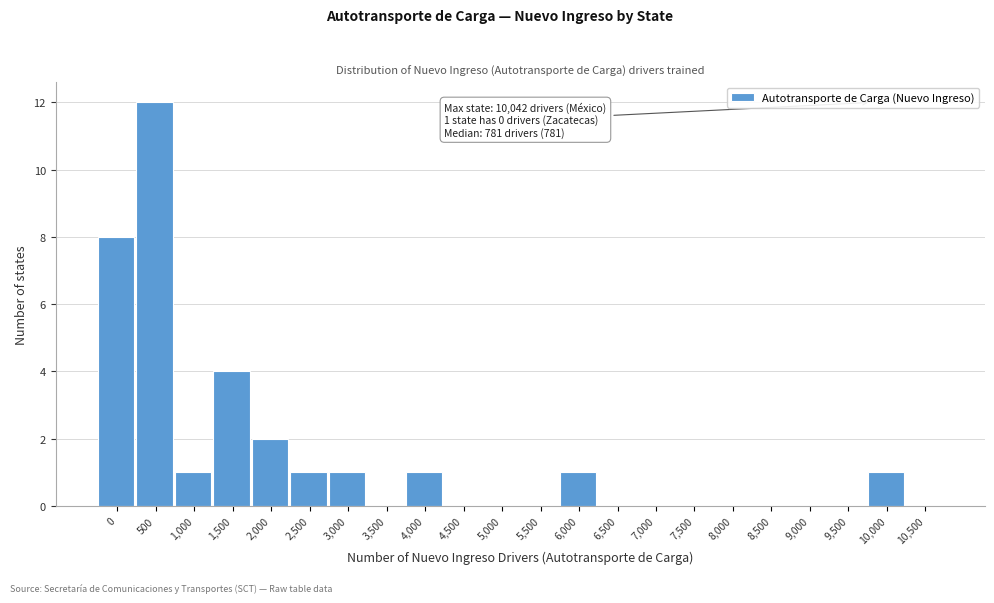

Reading left to right, list all the values displayed in this chart.

0=8	500=12	1,000=1	1,500=4	2,000=2	2,500=1	3,000=1	3,500=0	4,000=1	4,500=0	5,000=0	5,500=0	6,000=1	6,500=0	7,000=0	7,500=0	8,000=0	8,500=0	9,000=0	9,500=0	10,000=1	10,500=0